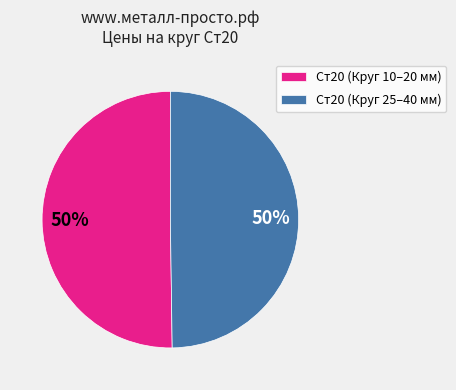

The Ст20 (Круг 25–40 мм) slice represents 43% of the pie. True or false?

False